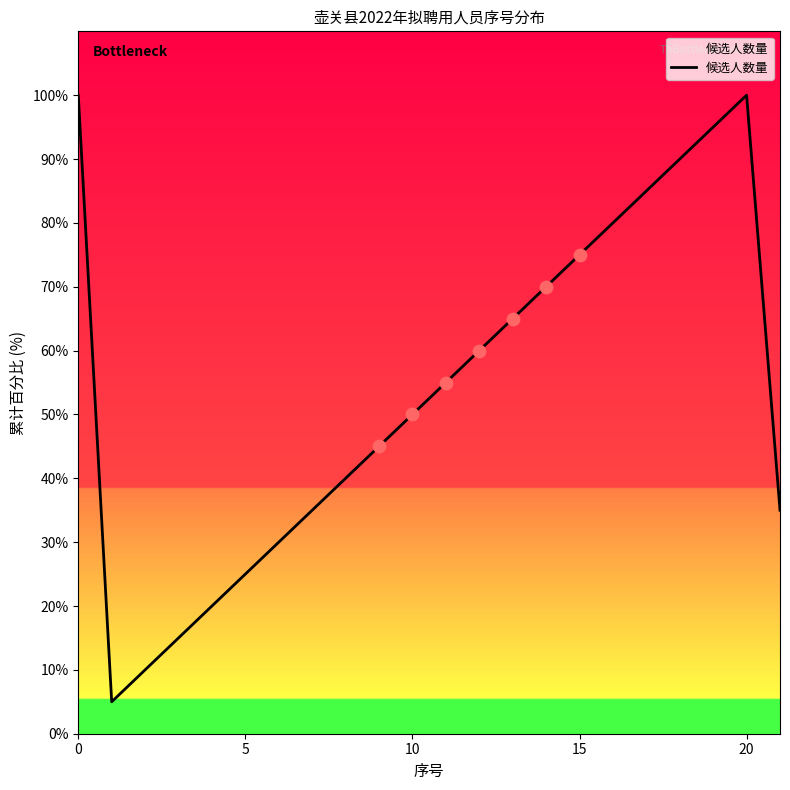

What is the maximum value shown in the chart?

100.0